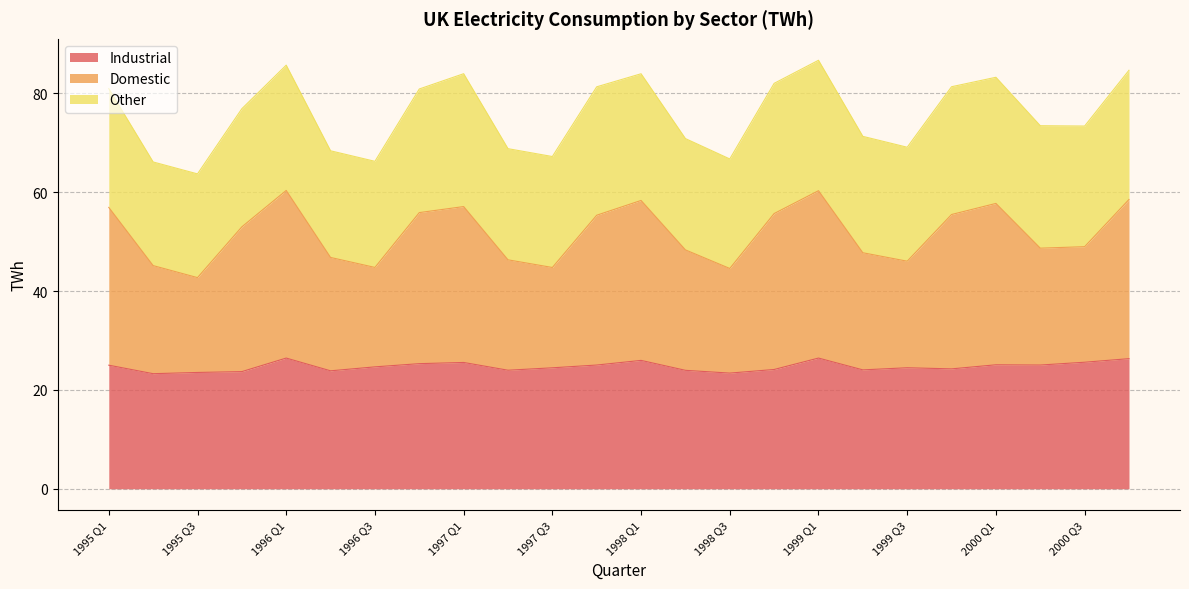

Count the number of categories in the chart.

24